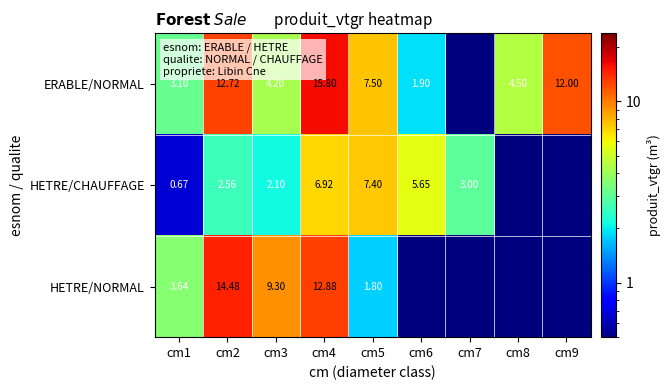

What is the difference between the ERABLE/NORMAL values at cm3 and cm6?

2.3